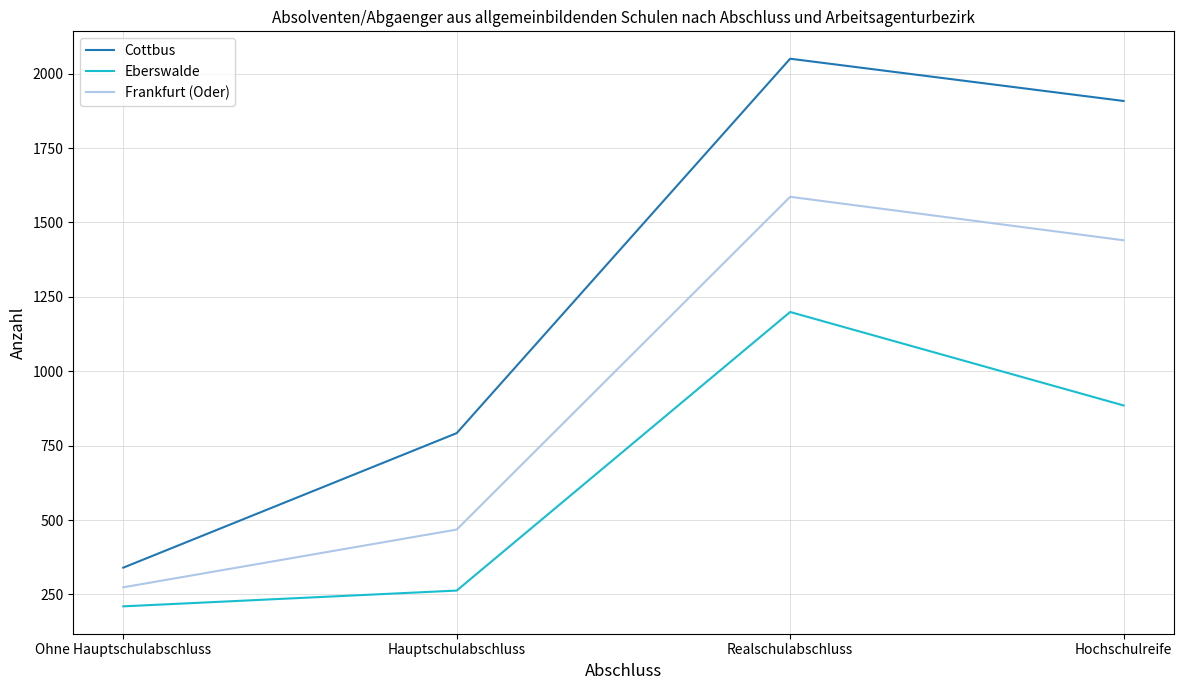

Reading right to left, what are all the values shown in this chart?

Cottbus: 1908	2050	792	340
Eberswalde: 885	1199	263	210
Frankfurt (Oder): 1440	1586	468	274